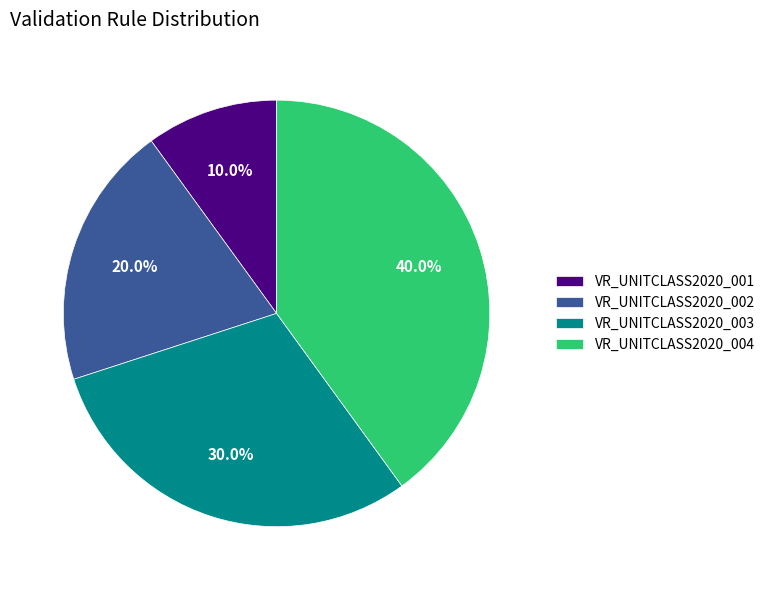

Count the number of slices in the pie.

4